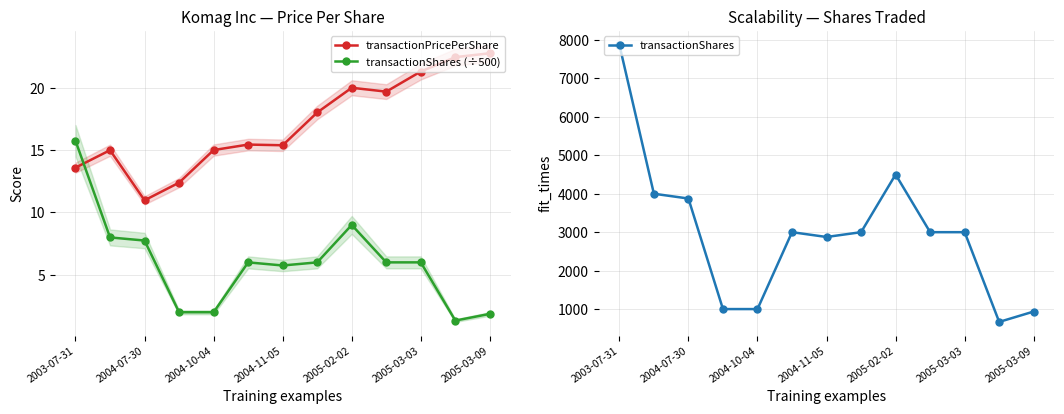

What is the maximum value for transactionShares?

7875